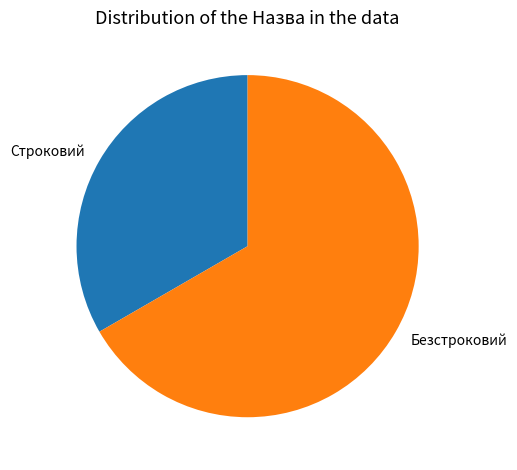

Is it true that Строковий is 41% of the pie?

False